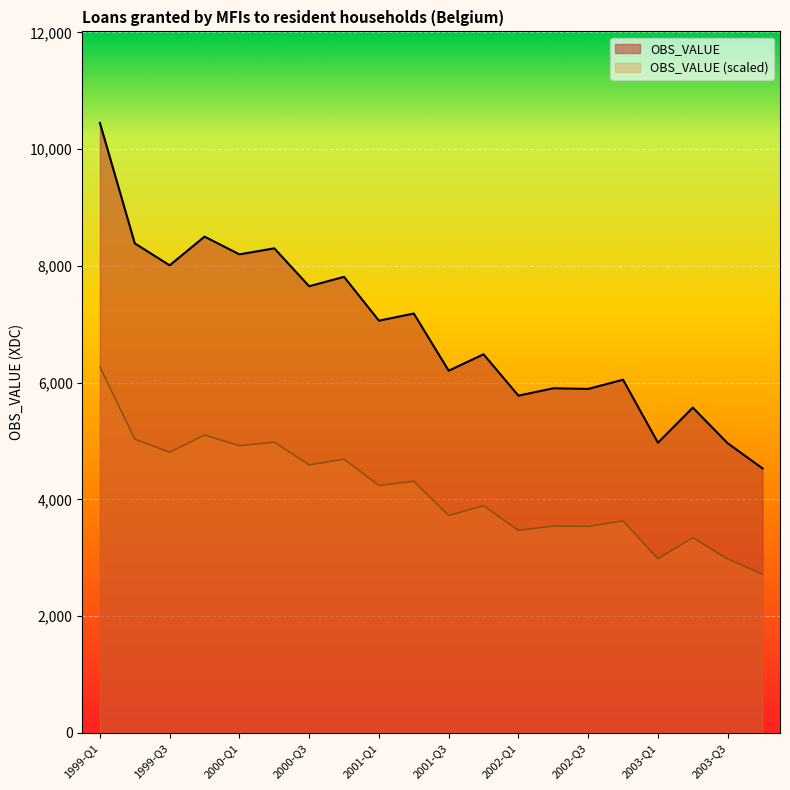

True or false: the data has more than 1 interior local peaks.

True